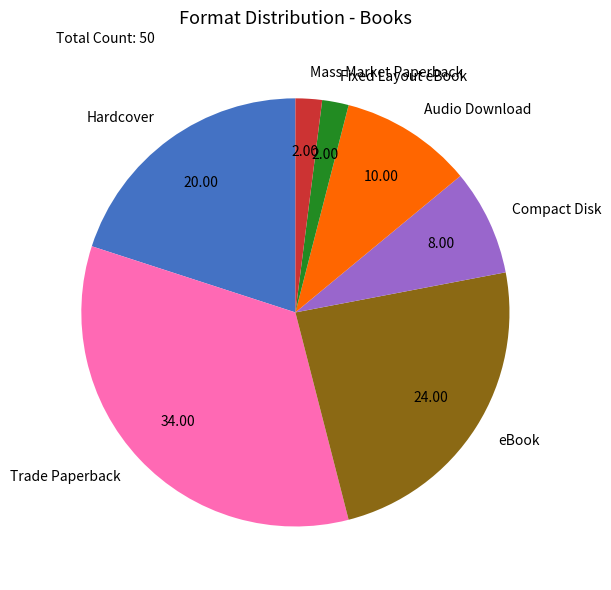

What is the largest slice in the pie chart?

Trade Paperback